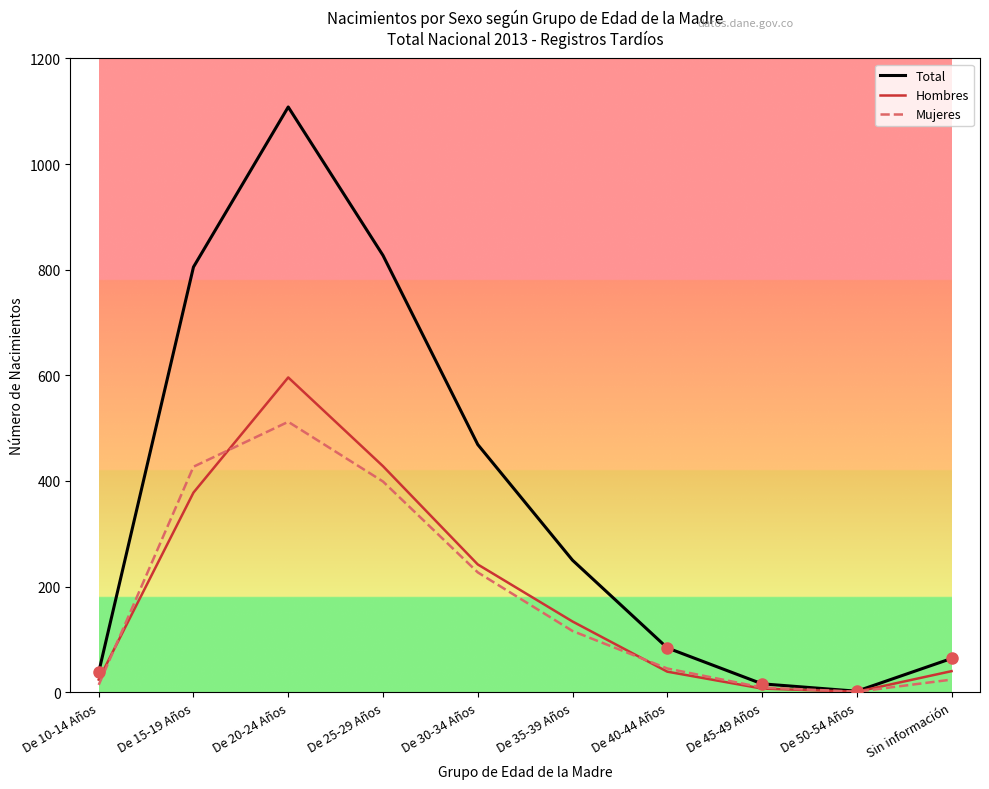

Which series has the widest spread of values?

Total